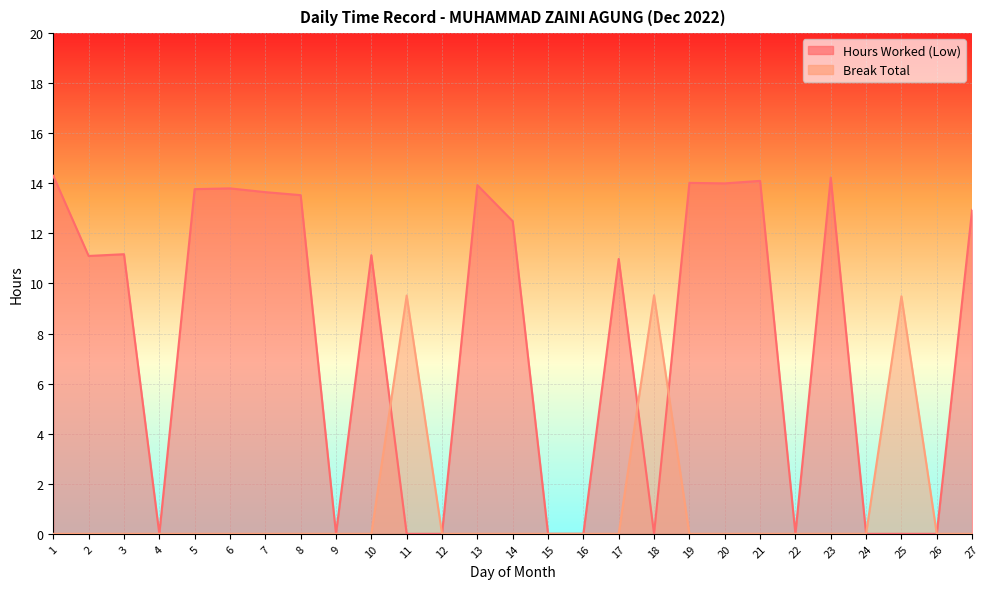

After their last crossing, which series has the higher values: Break Total or Hours Worked (Low)?

Hours Worked (Low)